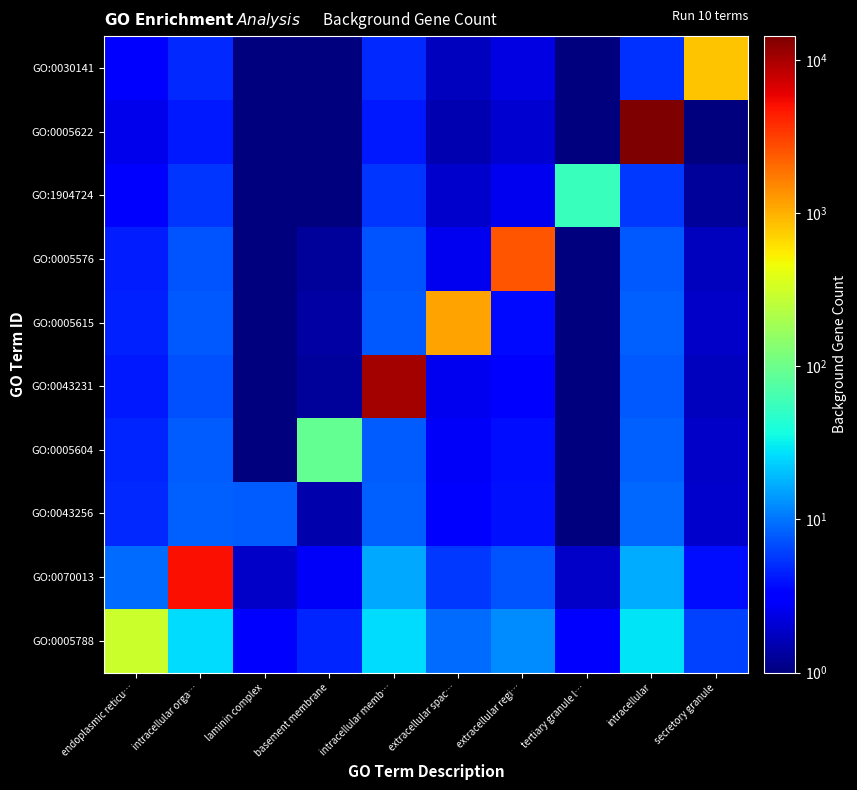

At which category is the sum across all series the highest?

intracellular